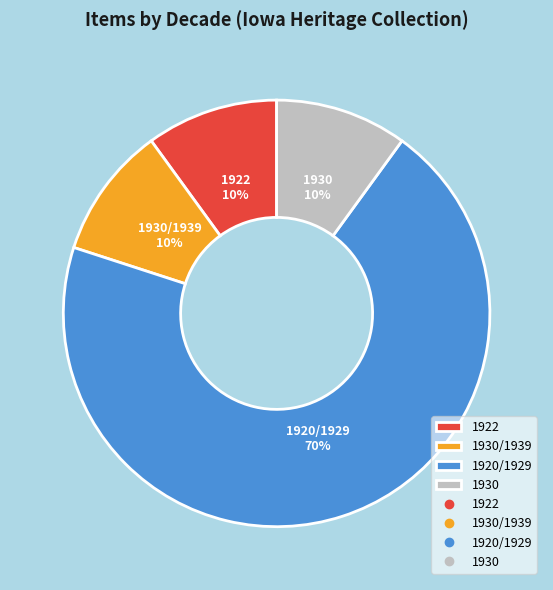

How many slices are in this pie chart?

4